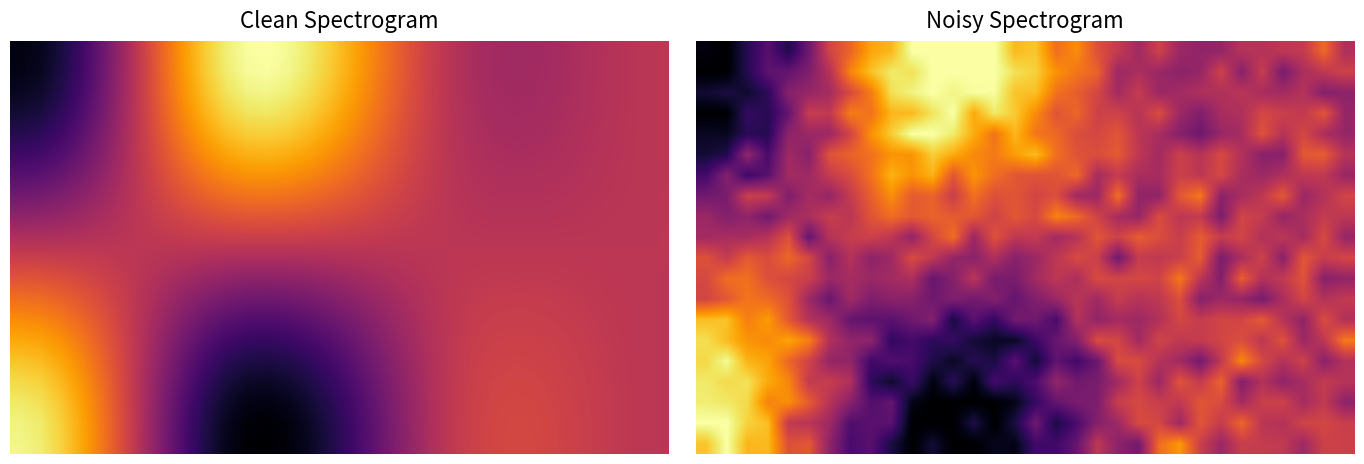

What is the greatest value displayed?

1.0